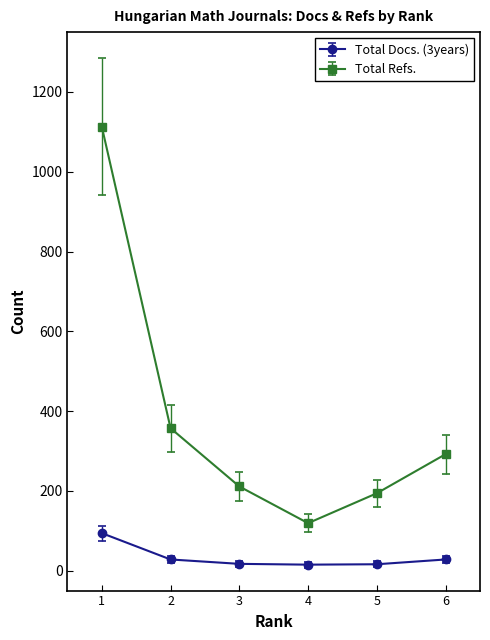

True or false: Total Docs. (3years) has a value of 28 at 2.

True